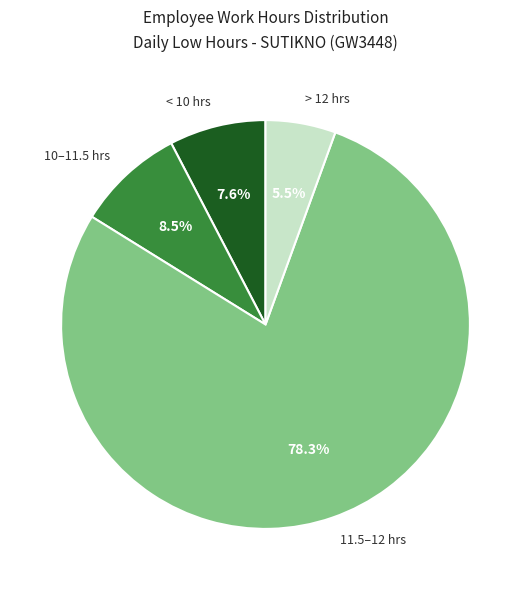

Between > 12 hrs and 11.5–12 hrs, which is larger?

11.5–12 hrs